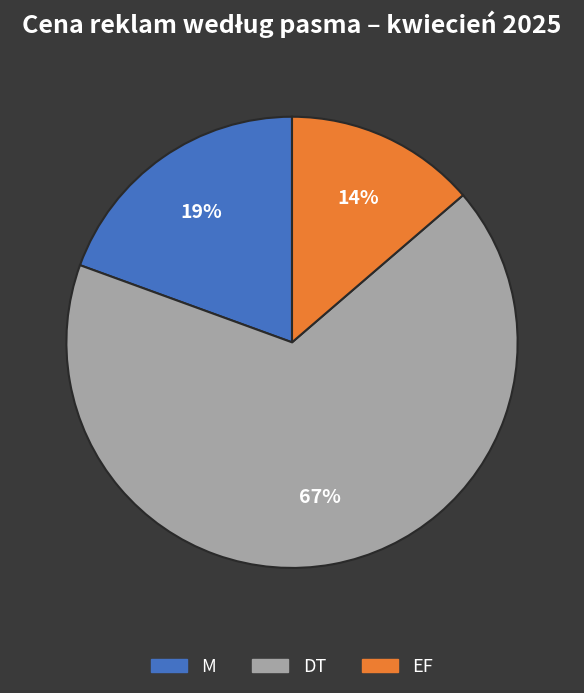

How many segments does this pie chart have?

3